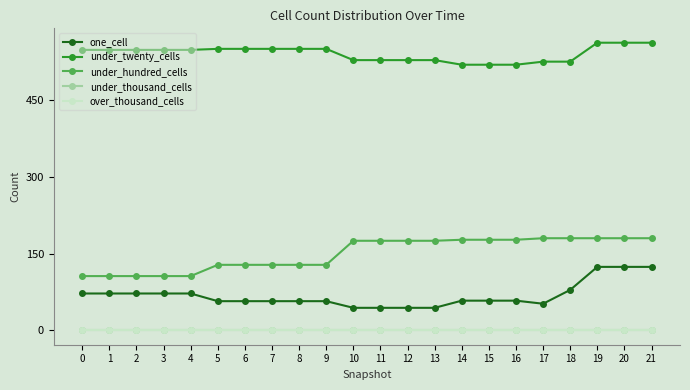

What is the difference between the maximum and second lowest values in the under_twenty_cells series?

43